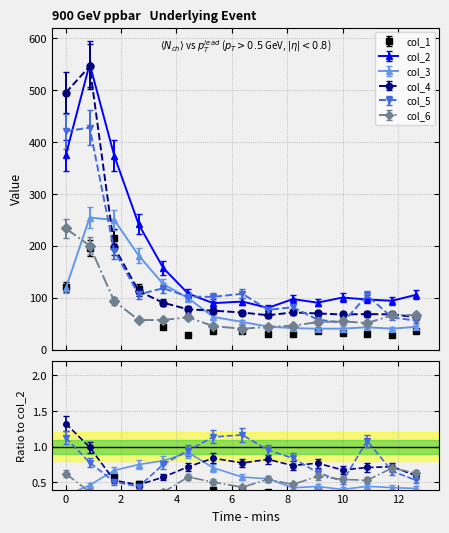

Which category has the lowest value in the col_5 series?

11